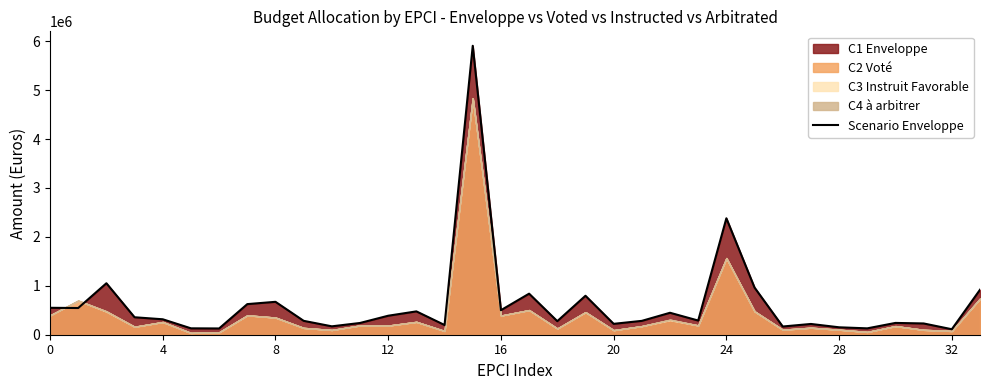

What is the ratio of the value at 16 to the value at 17?

0.6